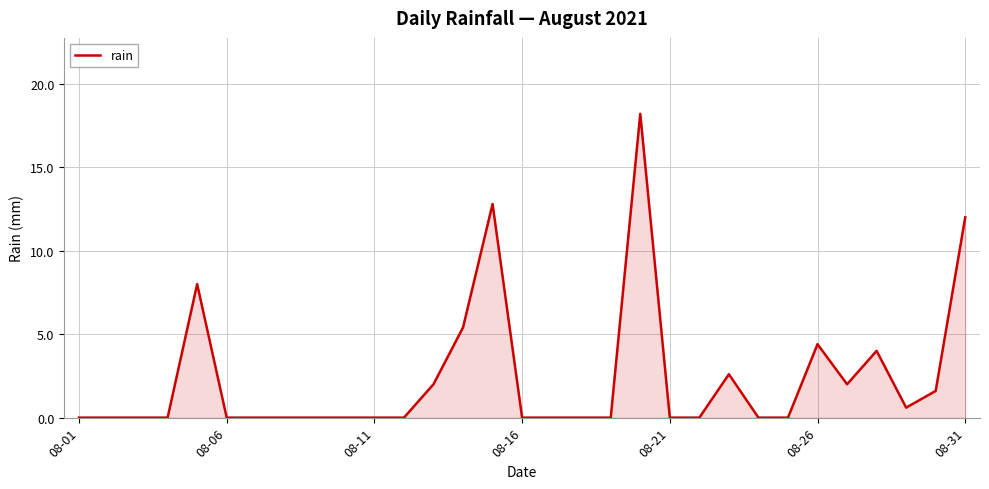

What is the difference between the maximum and minimum values?

18.2